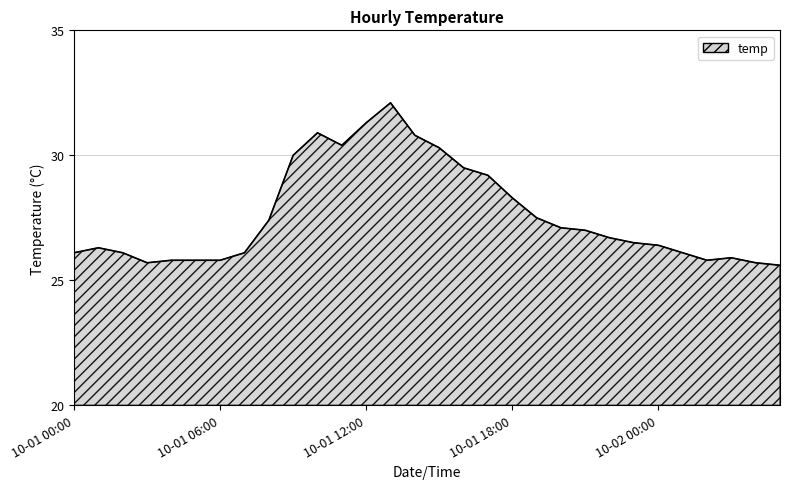

What is the difference between the maximum and minimum values?

6.5